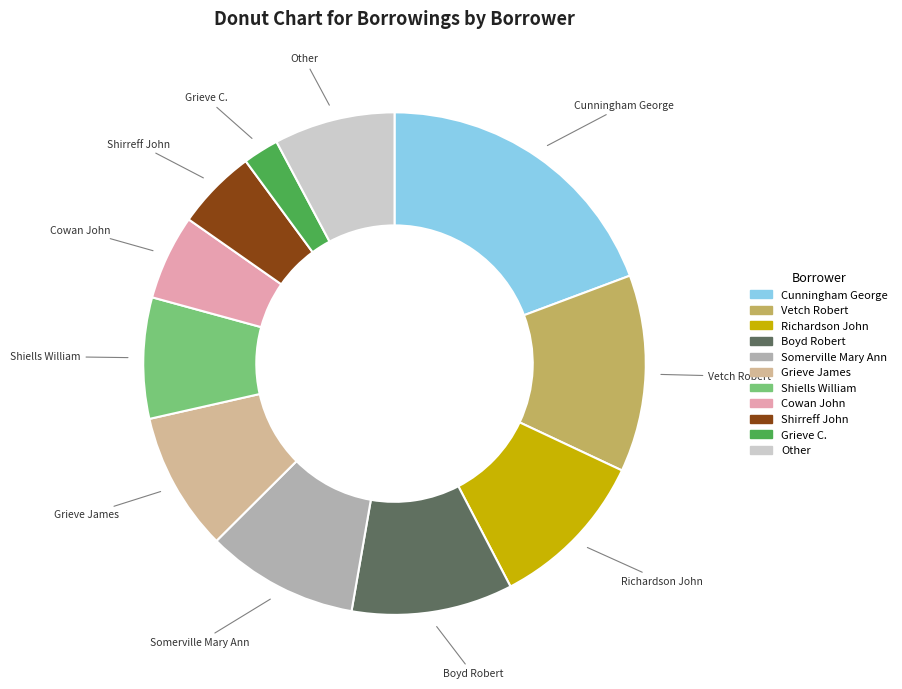

Which has a higher value, Cunningham George or Grieve C.?

Cunningham George